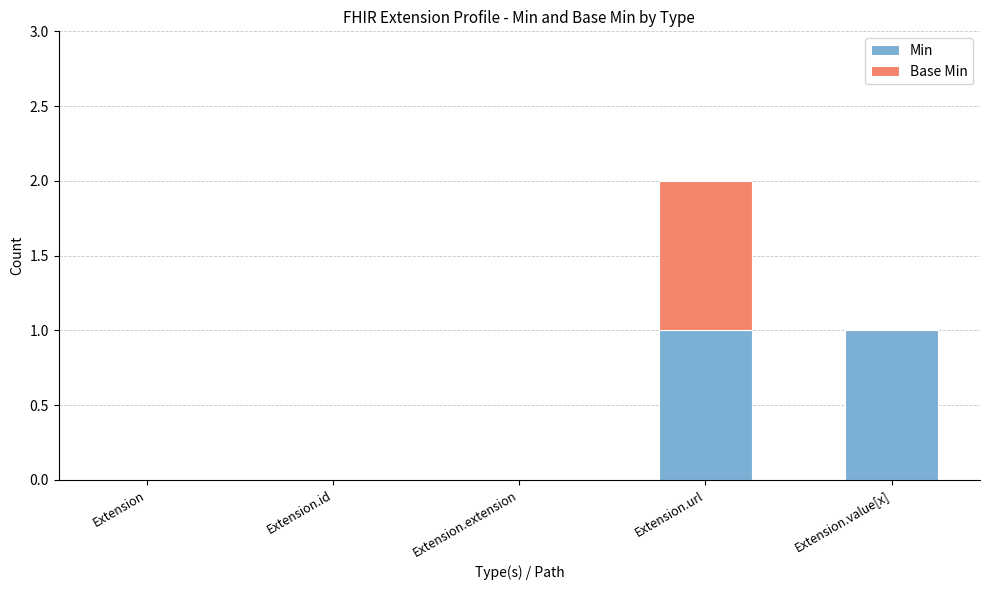

The Min series shows 1 at Extension.id. True or false?

False